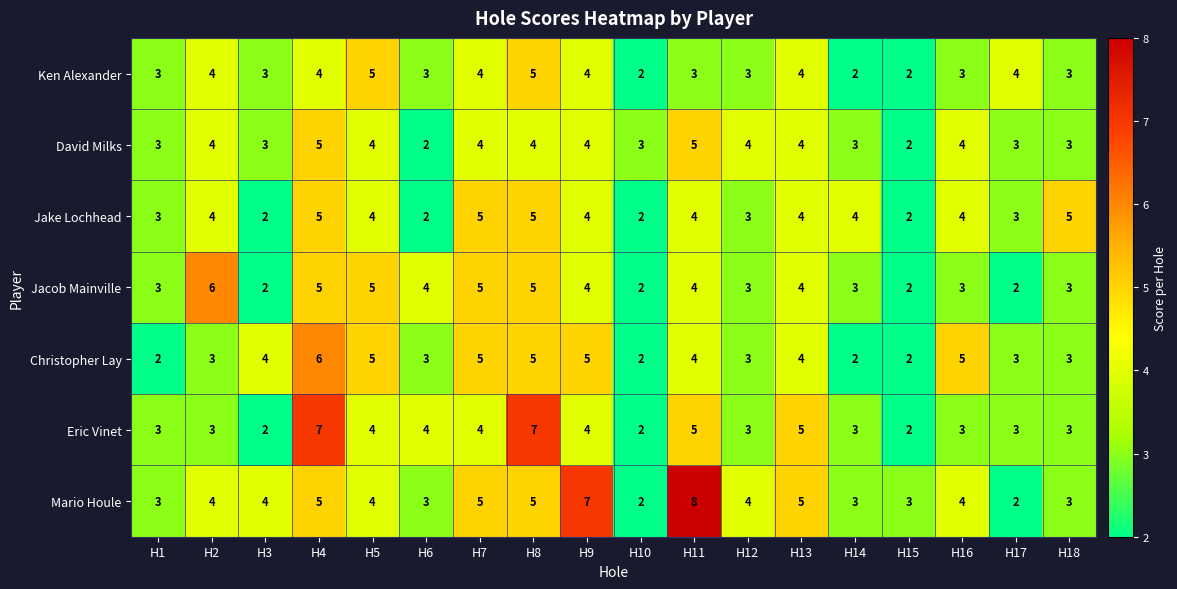

How many data points in Jacob Mainville are less than 4?

9